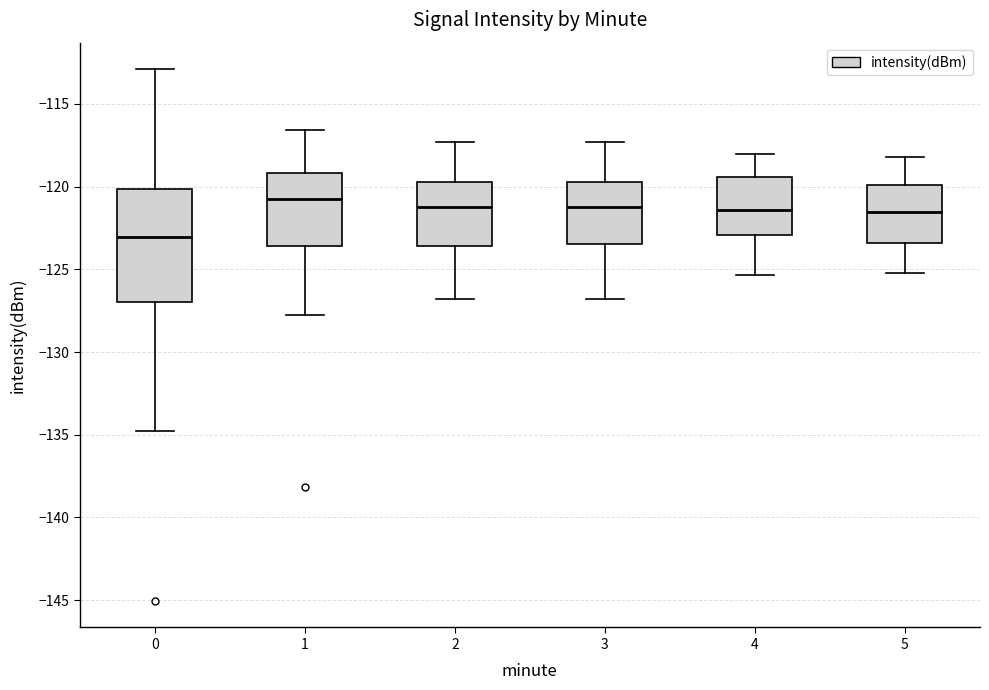

Reading left to right, transcribe this box plot: for each box, give where its median line is, the range the box spans, and where its two whiskers end, as read against the y-axis. The values are not printed on the chart, so give them approximately, as read against the axis.

0: median -123.0, box -127.0 to -120.0, whiskers -135.0 to -113.0
1: median -121.0, box -123.5 to -119.0, whiskers -127.5 to -116.5
2: median -121.0, box -123.5 to -119.5, whiskers -127.0 to -117.5
3: median -121.0, box -123.5 to -119.5, whiskers -127.0 to -117.5
4: median -121.5, box -123.0 to -119.5, whiskers -125.5 to -118.0
5: median -121.5, box -123.5 to -120.0, whiskers -125.0 to -118.0